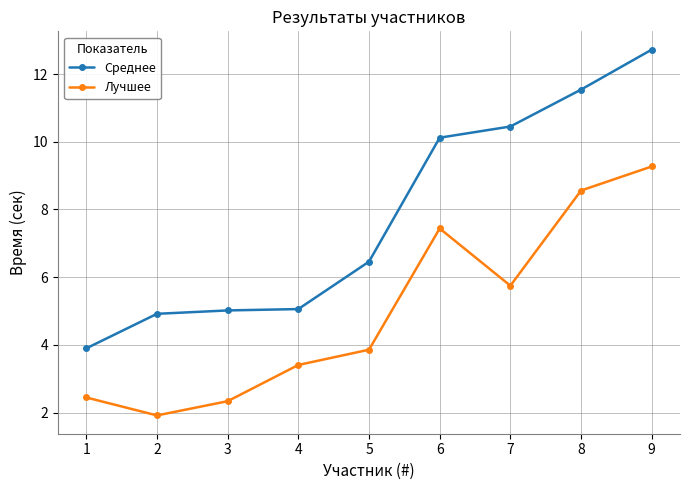

List the series in order of their overall mean, highest first.

Среднее, Лучшее